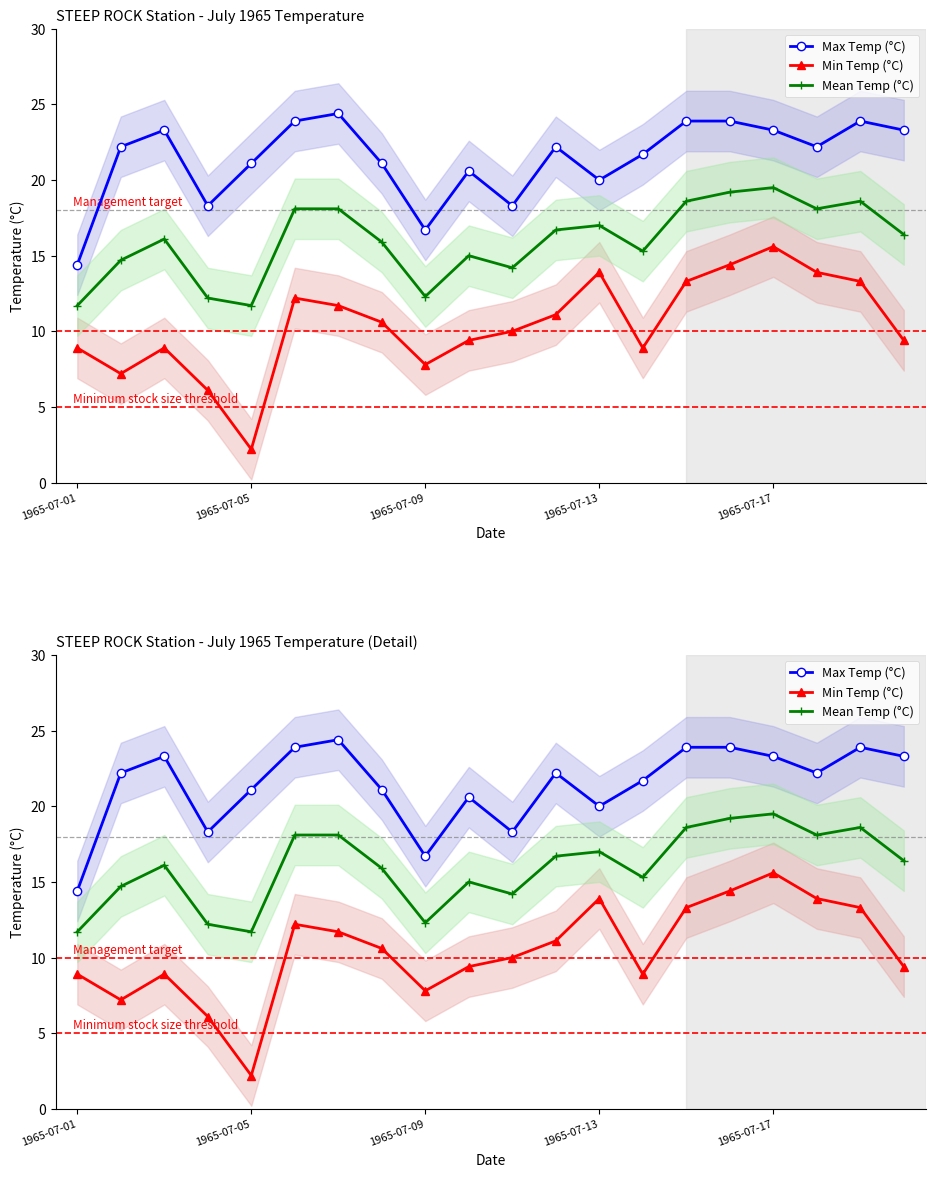

True or false: Max Temp (°C) and Min Temp (°C) cross at least once.

False